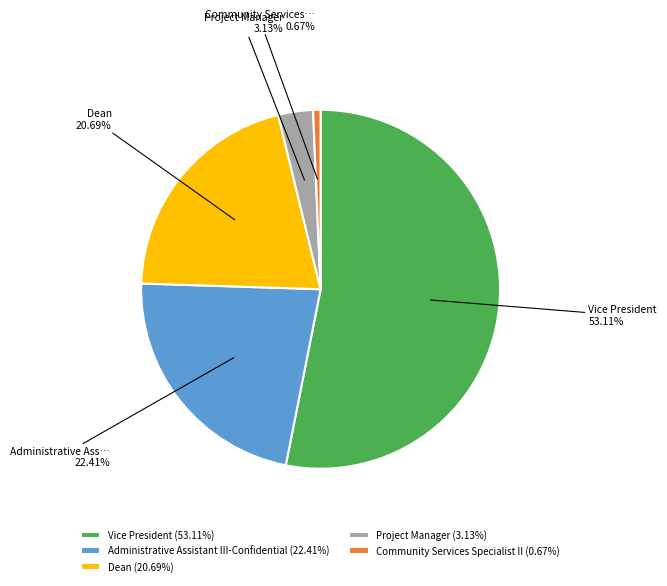

Between Administrative Assistant III-Confidential and Project Manager, which is larger?

Administrative Assistant III-Confidential